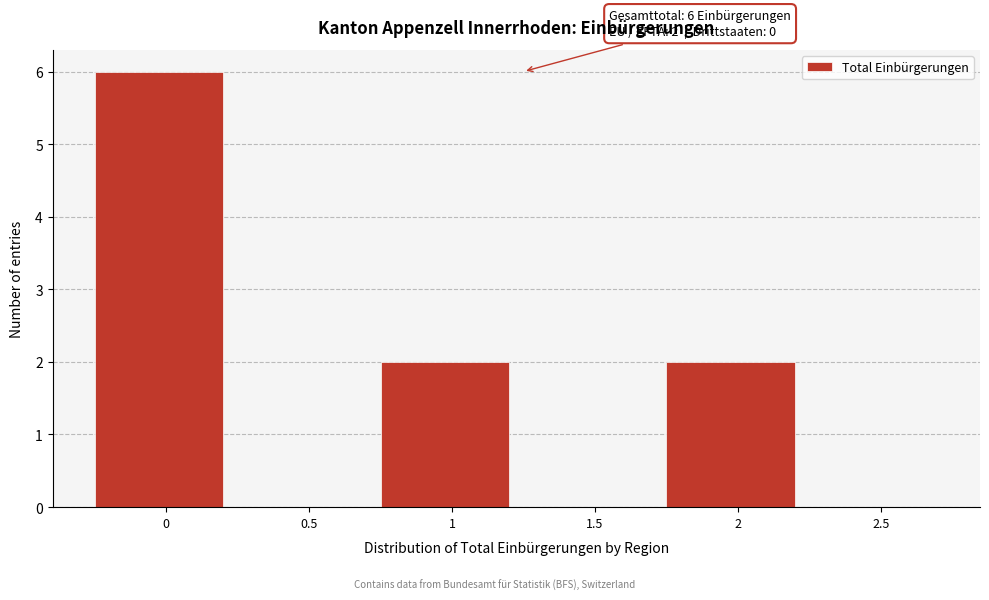

Reading left to right, list all the values displayed in this chart.

0=6	0.5=0	1=2	1.5=0	2=2	2.5=0